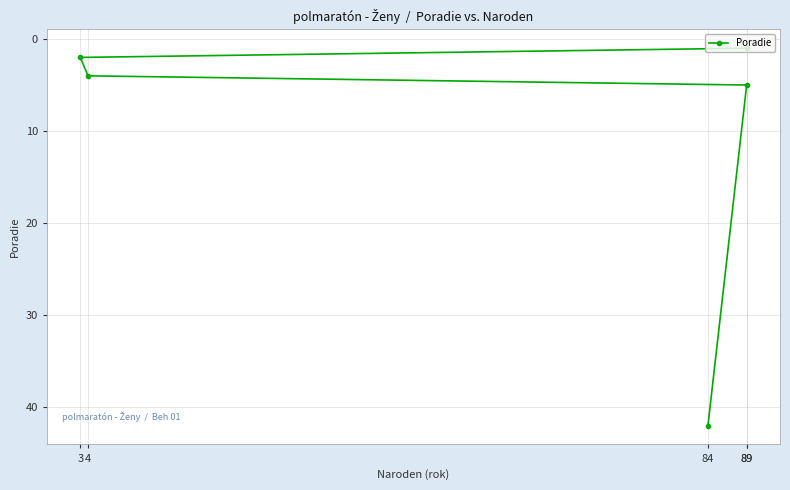

Between 89 and 89, which is larger?

89